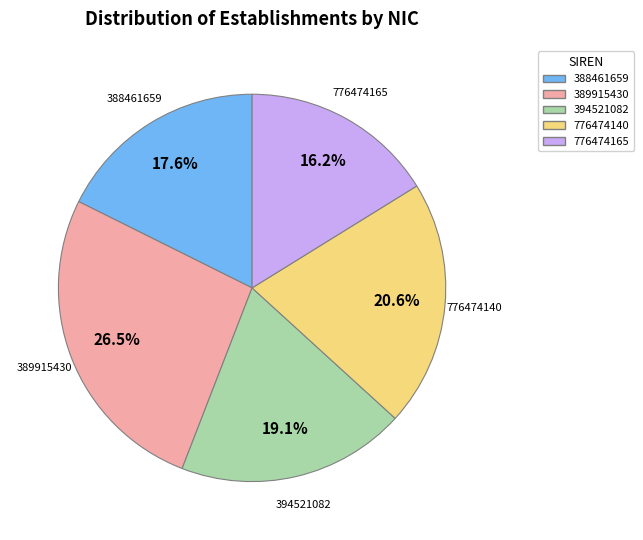

Does 388461659 account for over 50% of the chart?

No